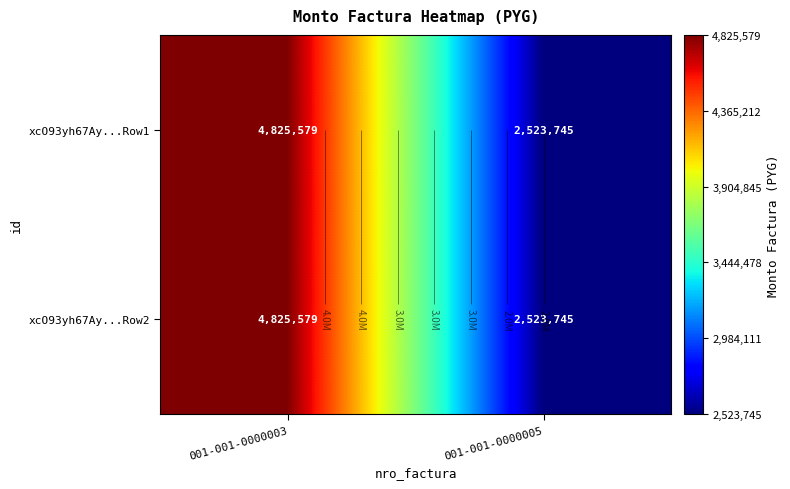

Is the value of xcO93yh67Ay...Row1 at 001-001-0000003 greater than the value of xcO93yh67Ay...Row2 at 001-001-0000003?

No